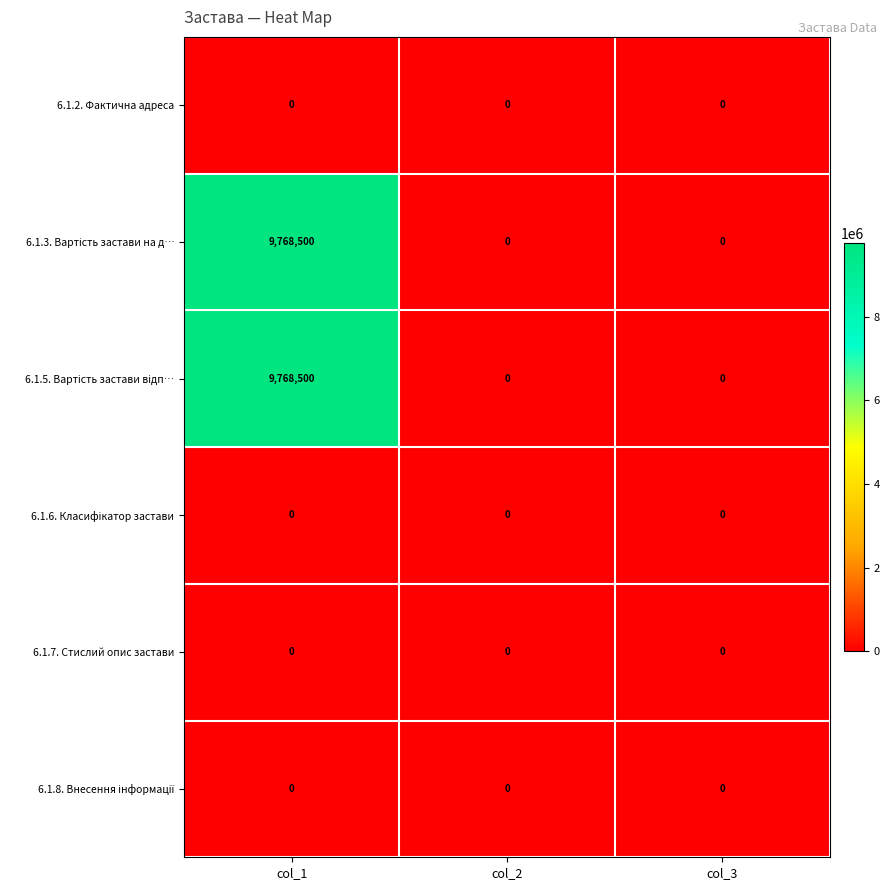

True or false: 6.1.7. Стислий опис застави has a value of 0 at col_2.

True